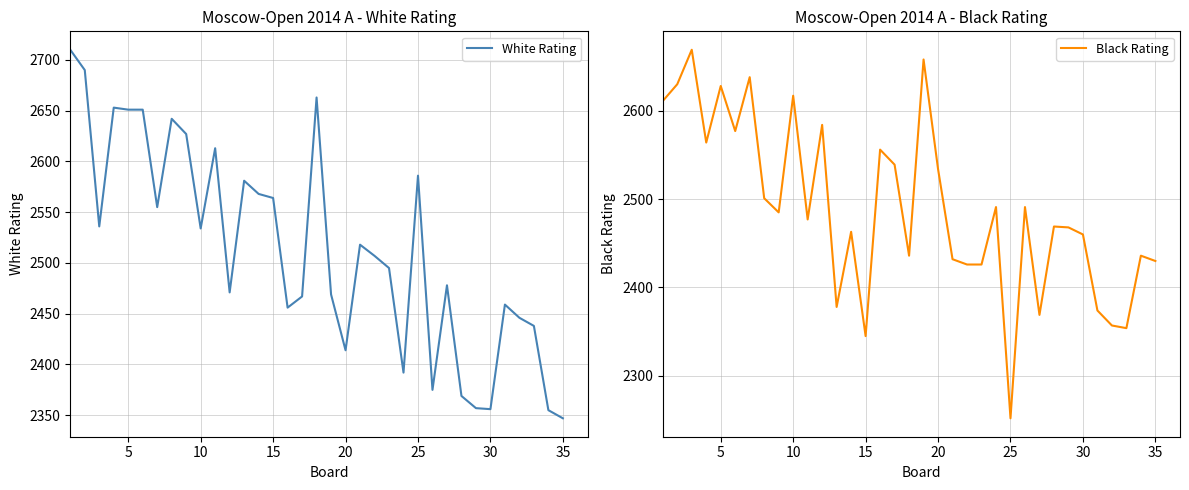

Which category has the lowest value in the White Rating series?

35